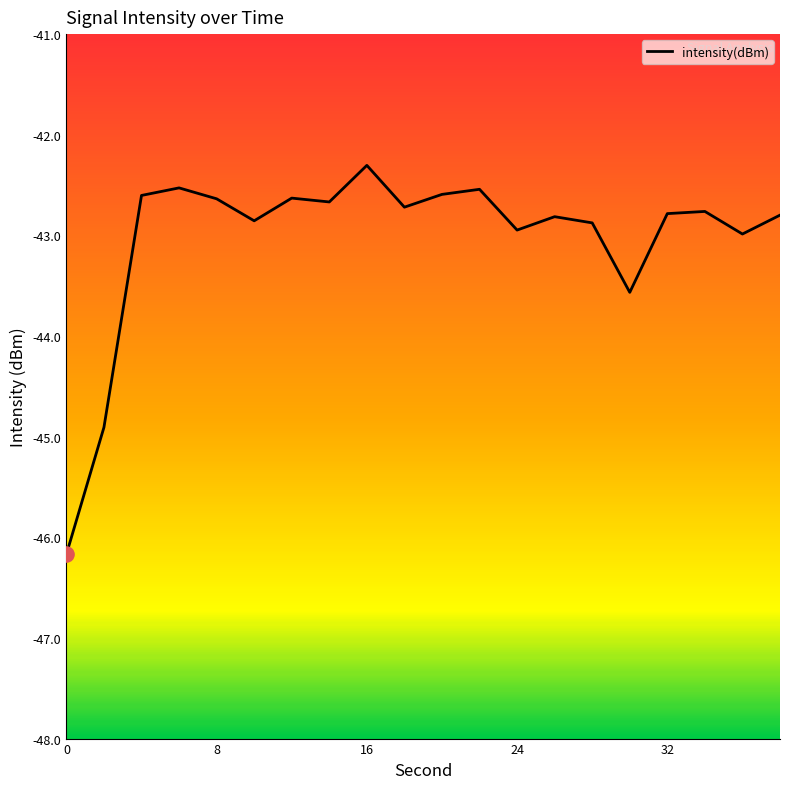

What is the smallest value displayed?

-46.2